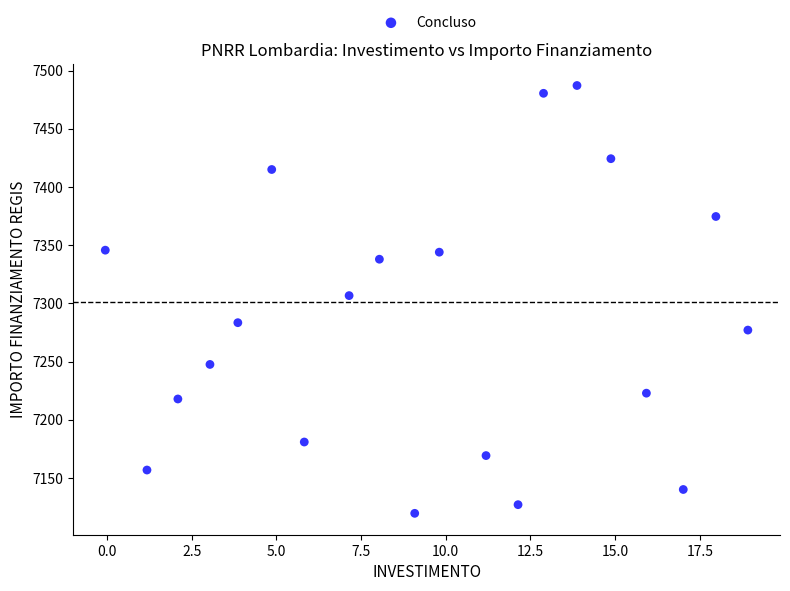

What is the range of X values (max minus min)?

19.0